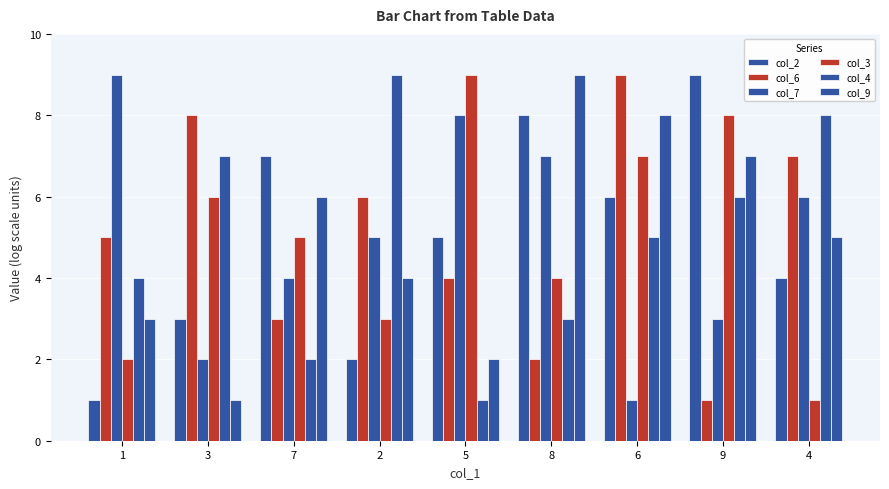

How many categories are shown in the chart?

9